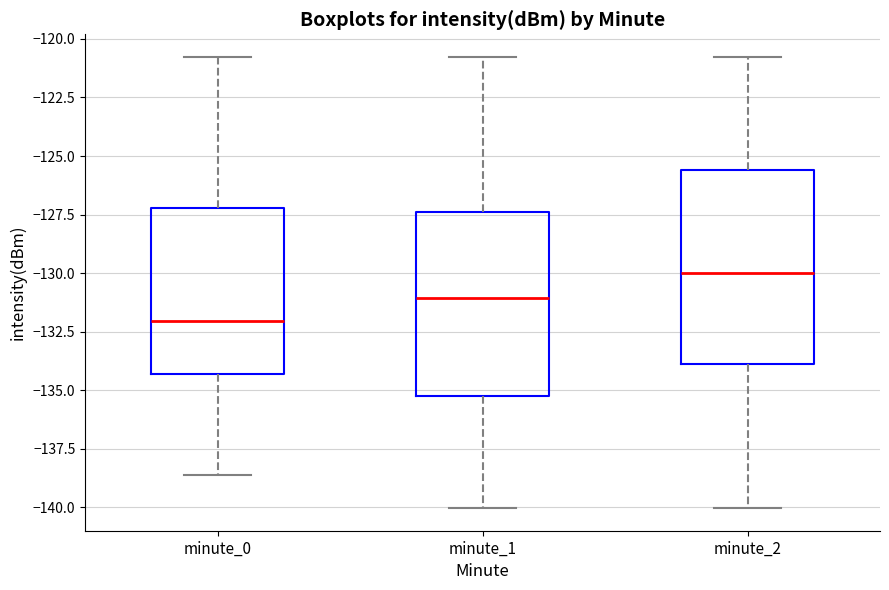

Reading left to right, transcribe this box plot: for each box, give where its median line is, the range the box spans, and where its two whiskers end, as read against the y-axis. The values are not printed on the chart, so give them approximately, as read against the axis.

minute_0: median -132.0, box -134.5 to -127.0, whiskers -138.5 to -121.0
minute_1: median -131.0, box -135.5 to -127.5, whiskers -140.0 to -121.0
minute_2: median -130.0, box -134.0 to -125.5, whiskers -140.0 to -121.0